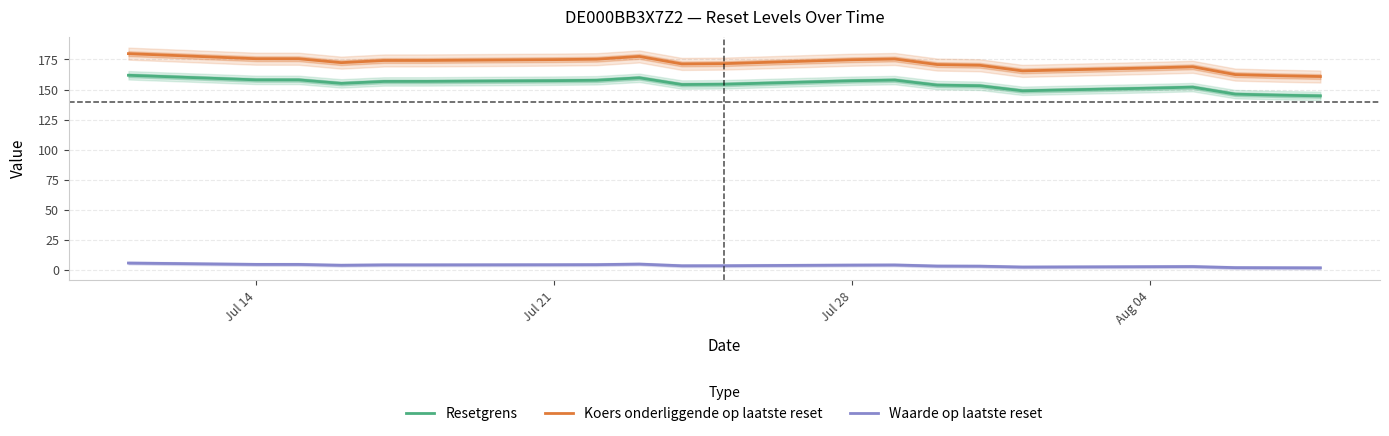

Which series has the largest total across all categories?

Koers onderliggende op laatste reset